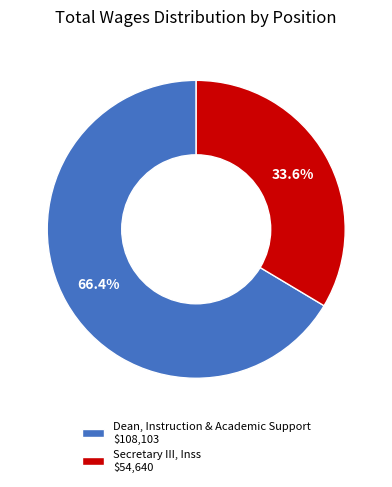

Does Dean, Instruction & Academic Support represent more than half of the total?

Yes